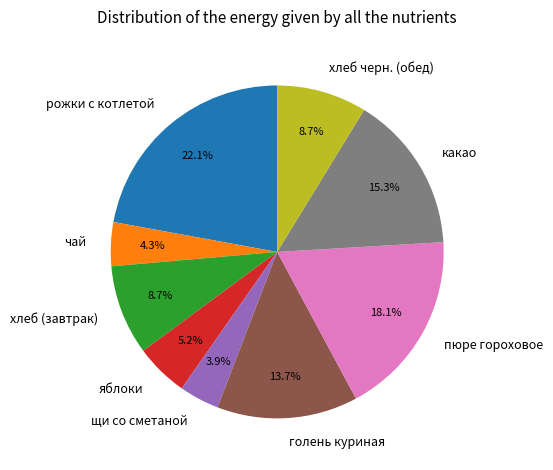

To the nearest percent, what percentage of the pie is хлеб черн. (обед)?

9%